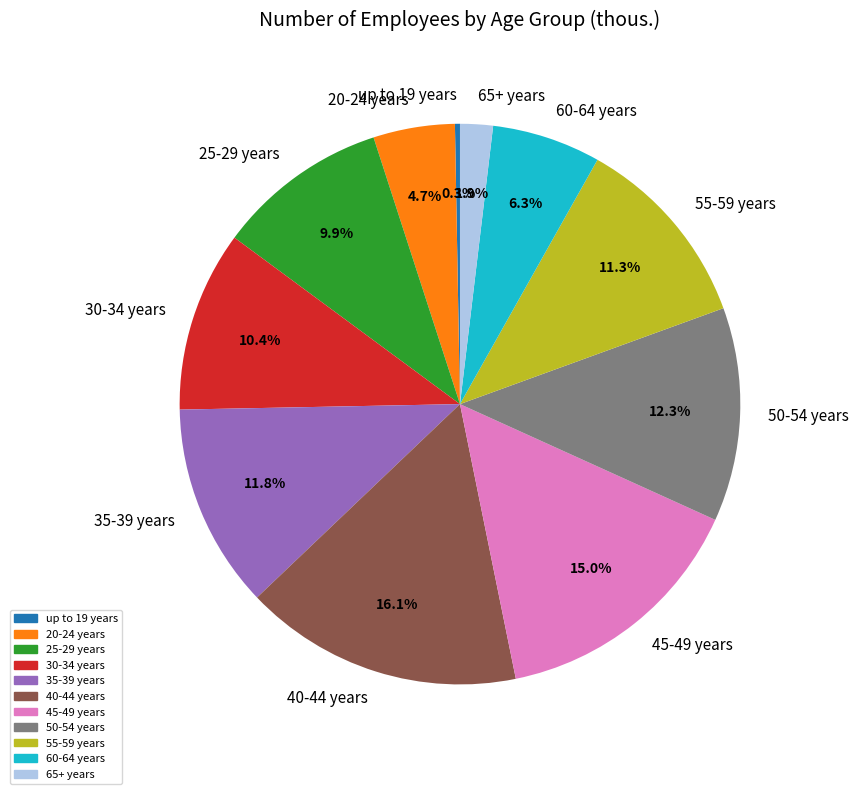

True or false: 45-49 years accounts for 1% of the total.

False